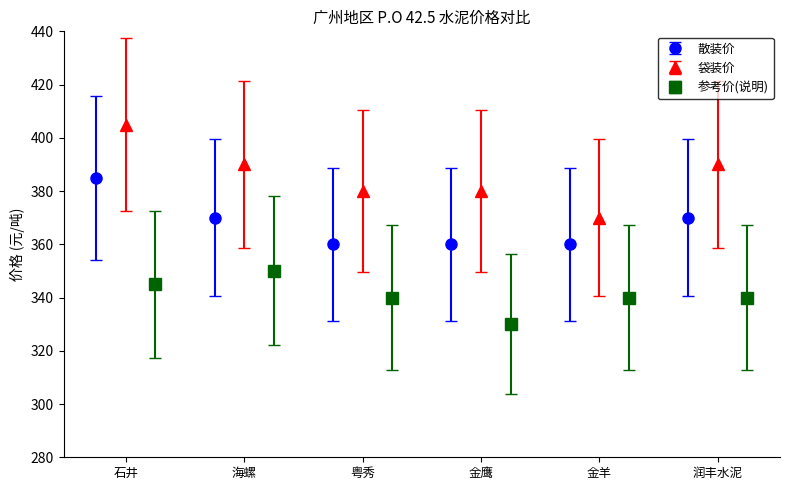

True or false: 散装价 has more than 2 interior local peaks.

False